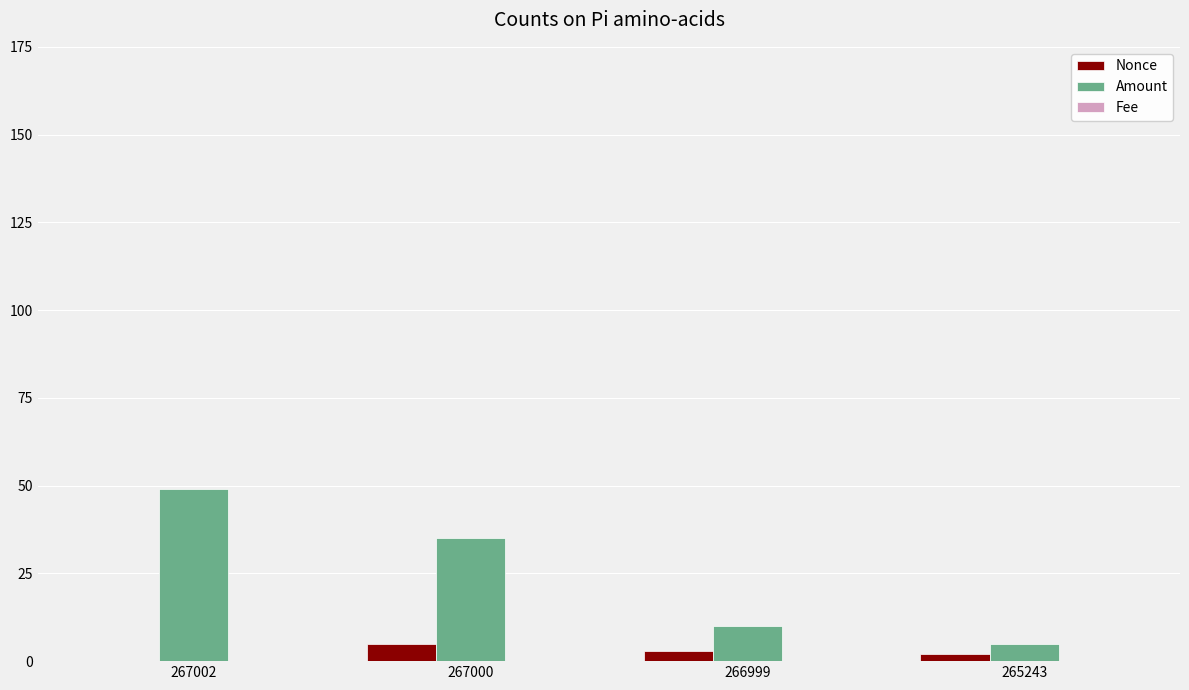

Between 267002 and 266999, which series saw the biggest shift?

Amount